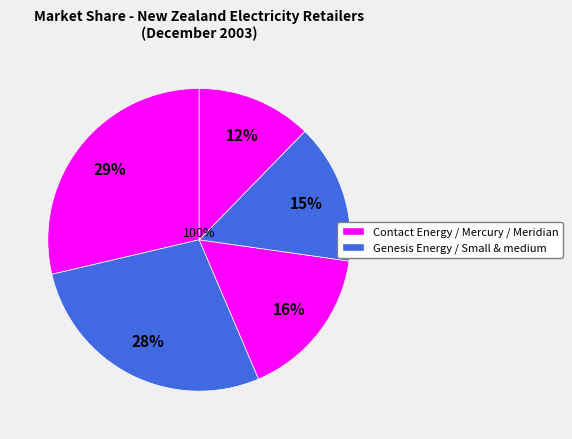

To the nearest percent, what is the difference between the Small and medium retailers and Contact Energy slice percentages?

14%